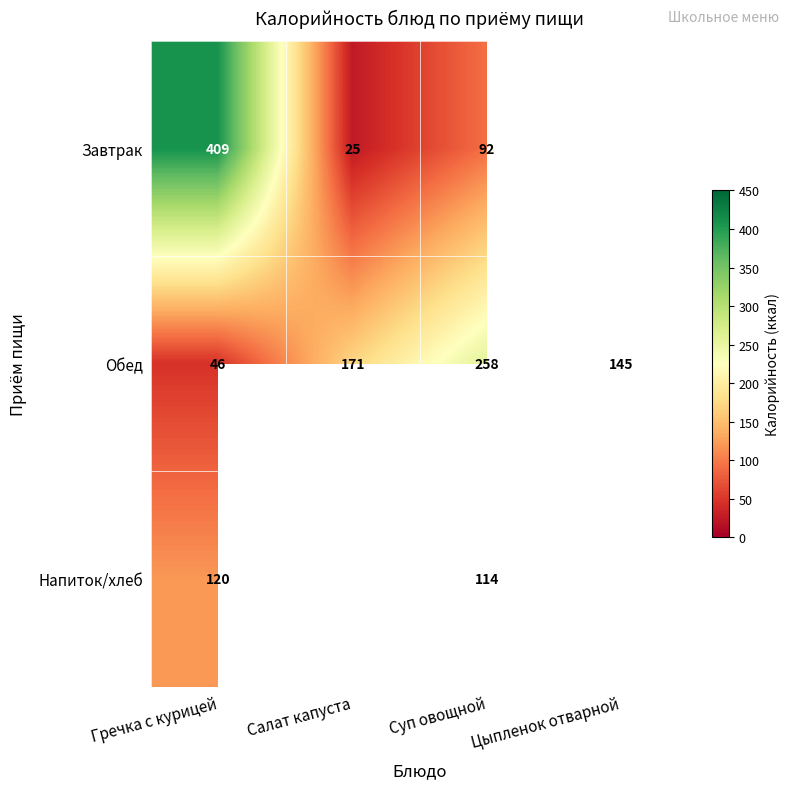

Rank the series at Гречка с курицей from lowest to highest value.

Обед, Напиток/хлеб, Завтрак